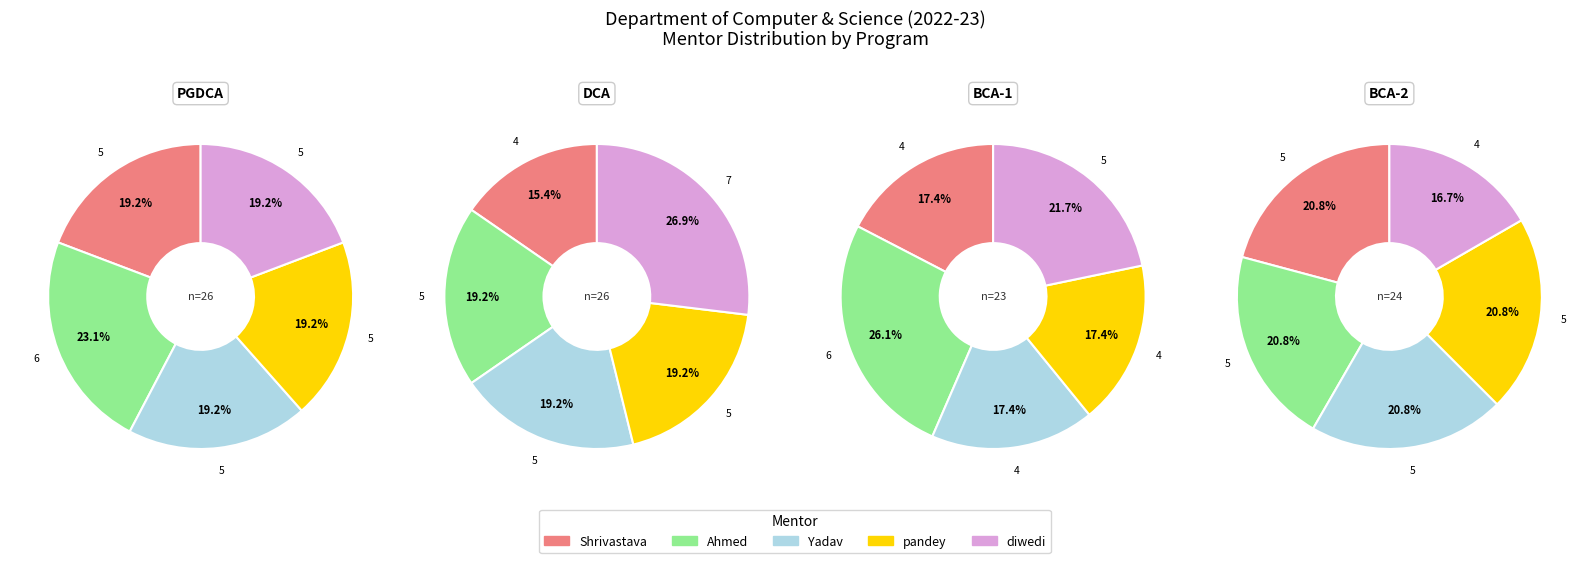

Which series changed the most between PGDCA and BCA-1?

Mrs Mohit Shrivastava